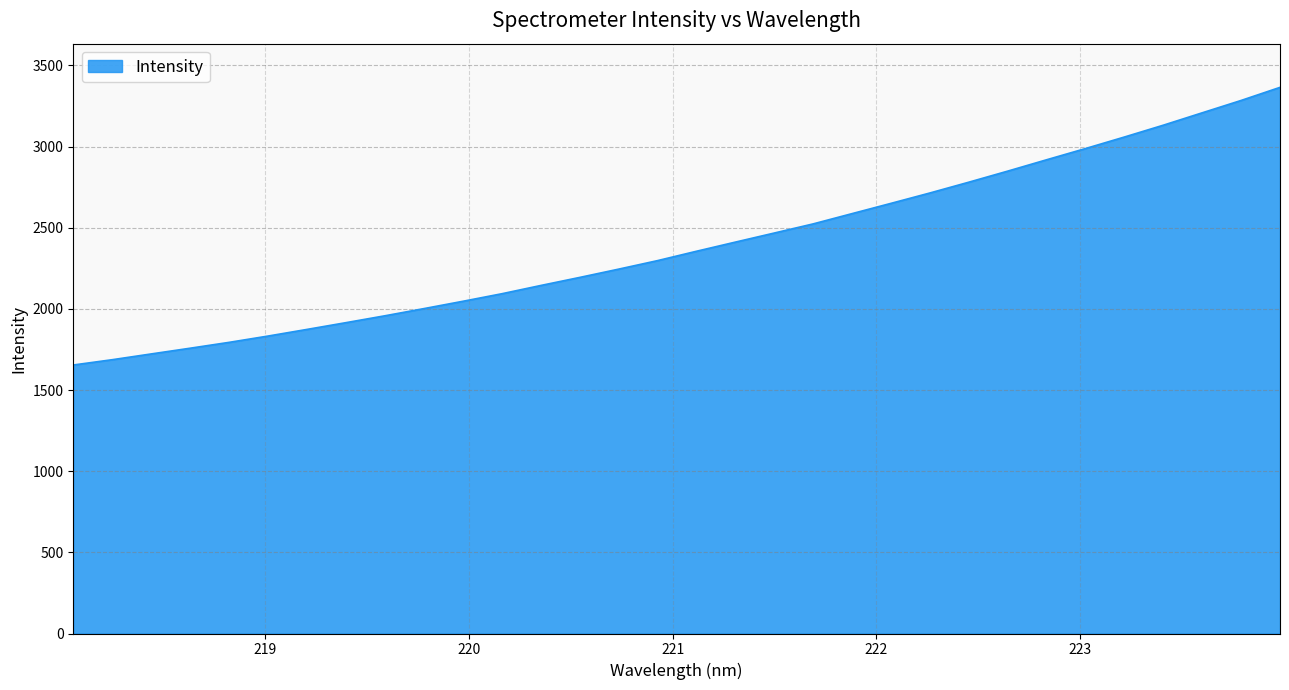

What is the average value?

2390.6